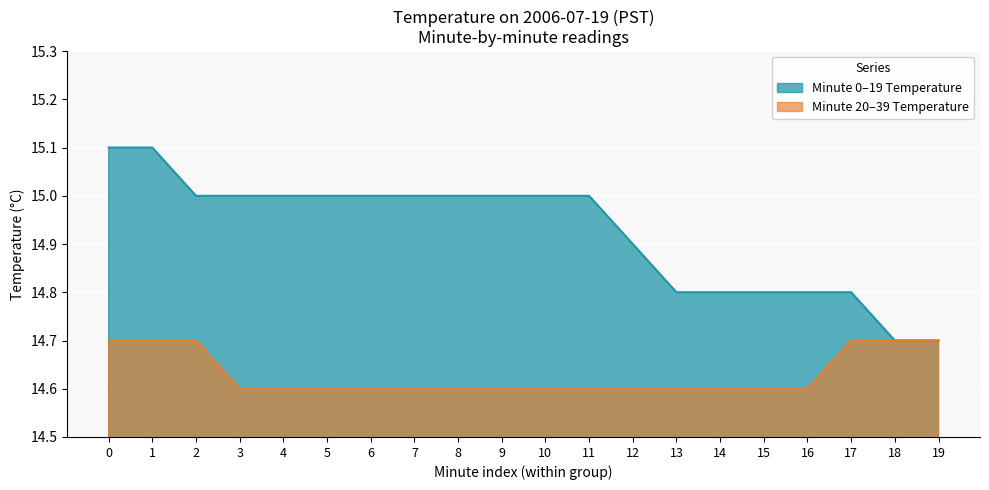

What is the spread (max minus min) of values at 16?

0.2